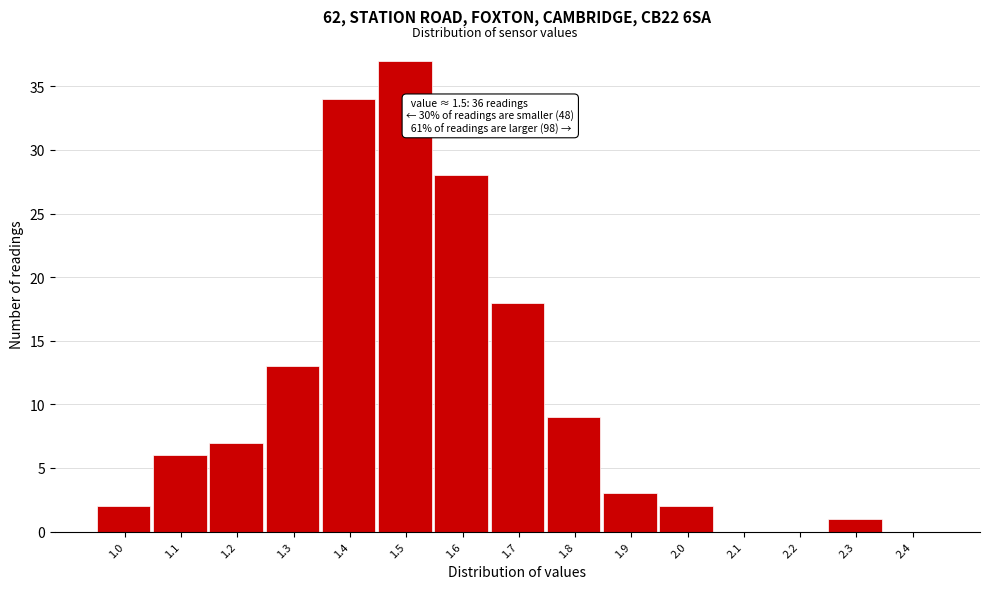

Reading right to left, list all the values displayed in this chart.

2.4=0	2.3=1	2.2=0	2.1=0	2.0=2	1.9=3	1.8=9	1.7=18	1.6=28	1.5=37	1.4=34	1.3=13	1.2=7	1.1=6	1.0=2